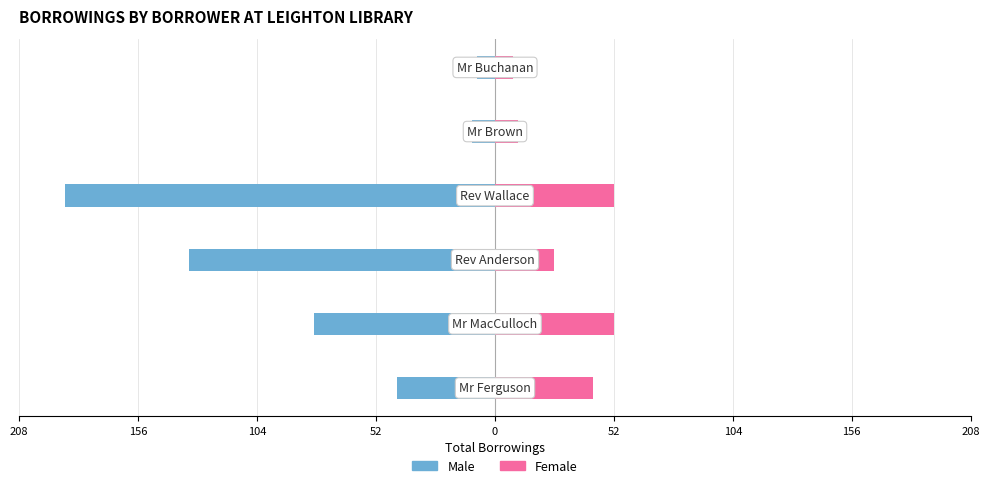

What is the maximum value for Female?

52